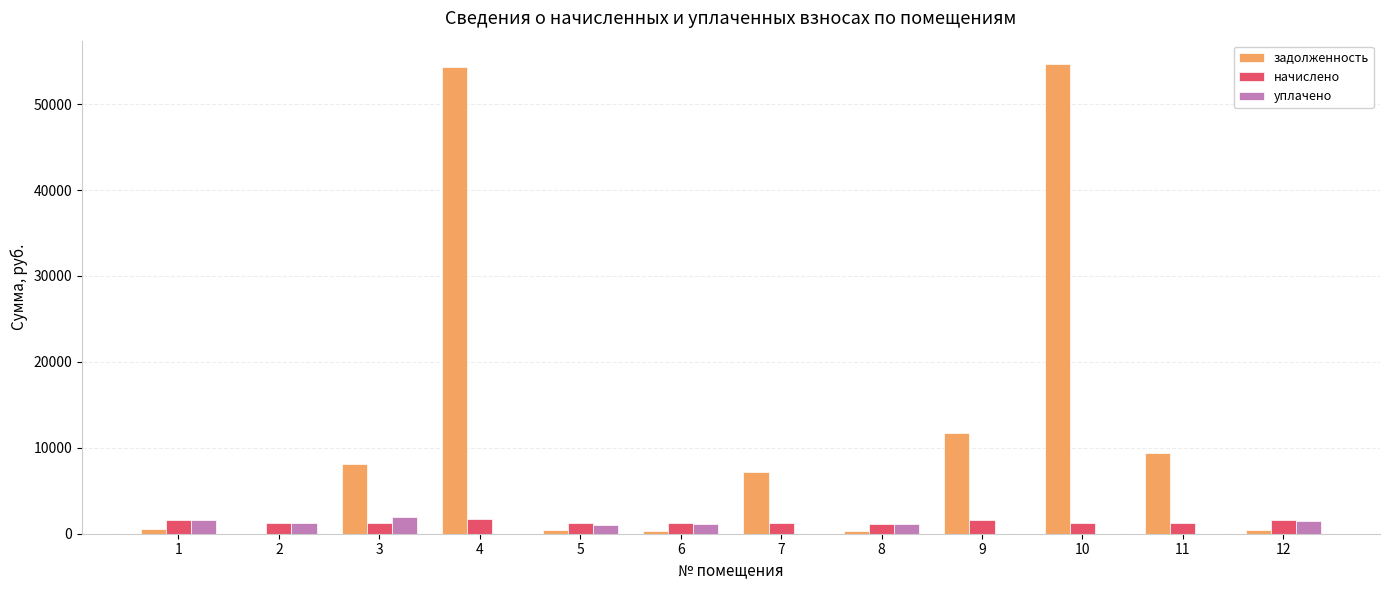

What are all the series names shown in the legend?

задолженность, начислено, уплачено